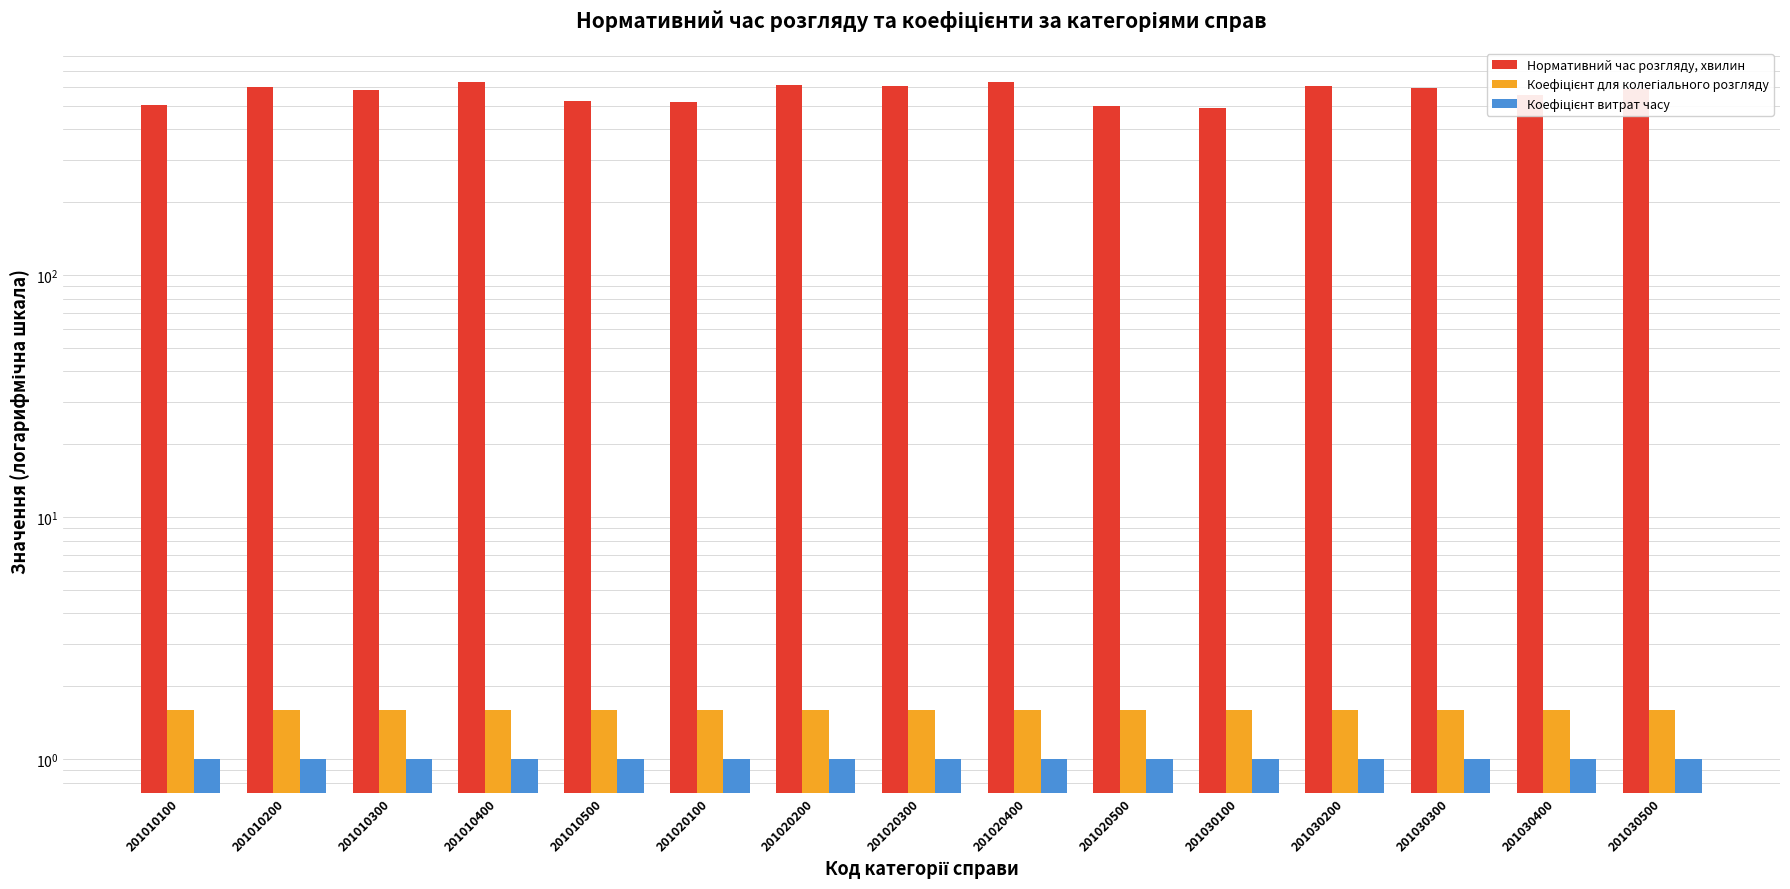

Which series has the widest spread of values?

Нормативний час розгляду, хвилин